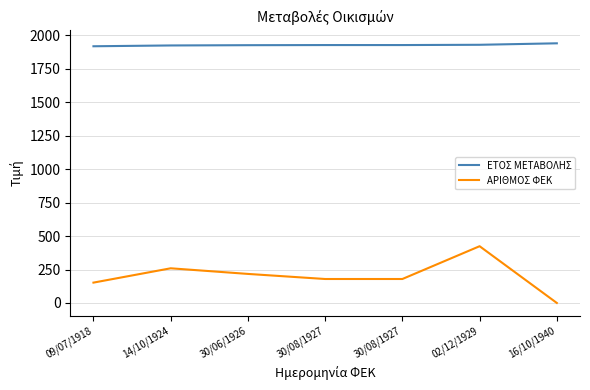

True or false: ΕΤΟΣ ΜΕΤΑΒΟΛΗΣ has a value of 3446 at 30/06/1926.

False